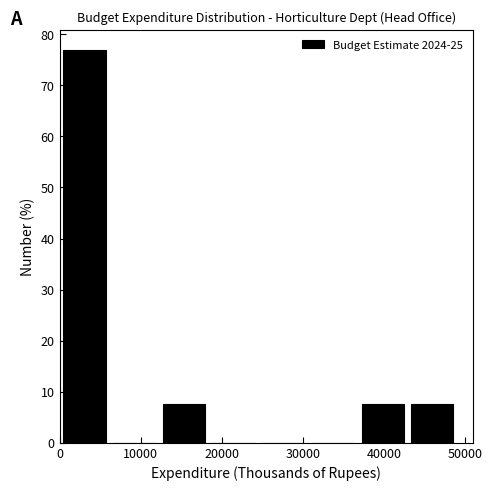

Reading left to right, list every bar in this chart as the range it spans on the x-axis followed by its height. Neither the bar edges nor the heights are printed on the chart, so give them approximately, as read against the axes.

0 to 6000: 77
6000 to 12000: 0
12000 to 18000: 8
18000 to 25000: 0
25000 to 31000: 0
31000 to 37000: 0
37000 to 43000: 8
43000 to 49000: 8